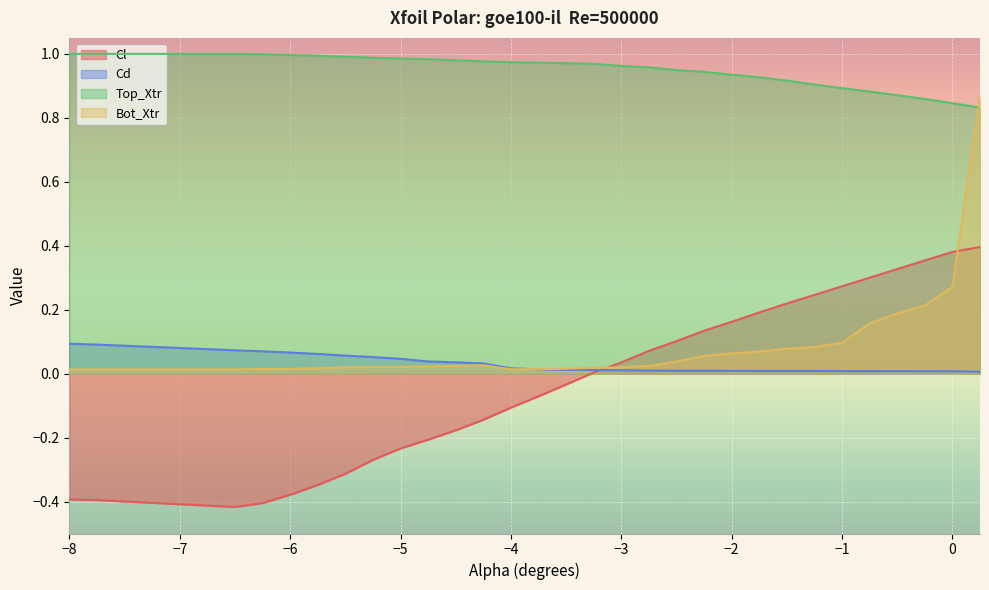

What is the difference between the maximum and second lowest values in the Top_Xtr series?

0.2